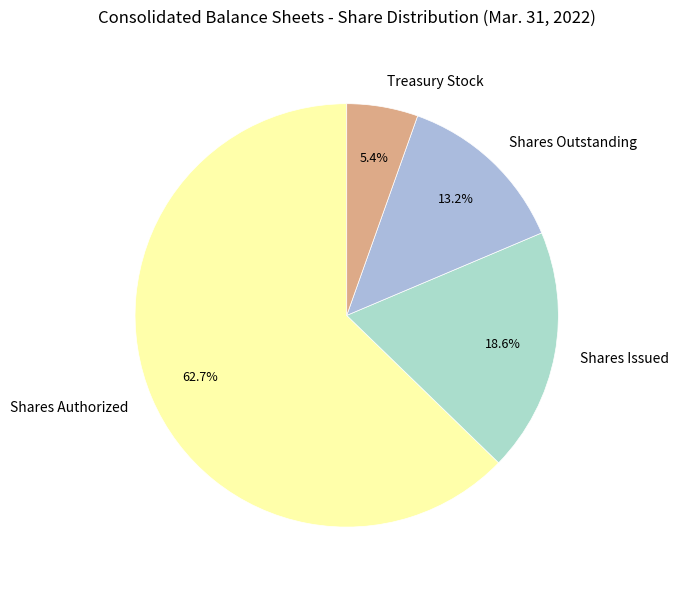

How many slices are in this pie chart?

4